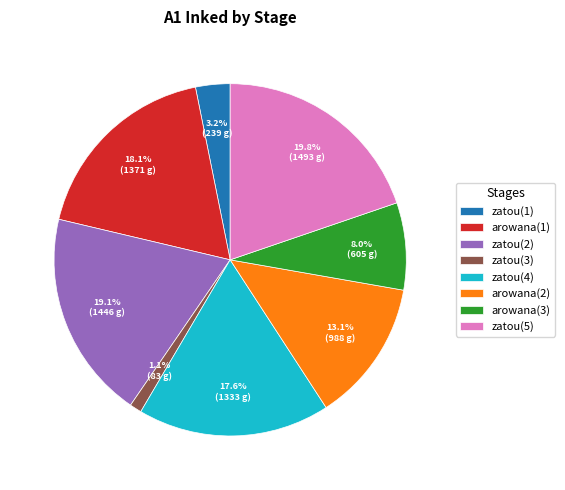

To the nearest percent, what is the combined percentage of zatou(3) and zatou(4)?

19%